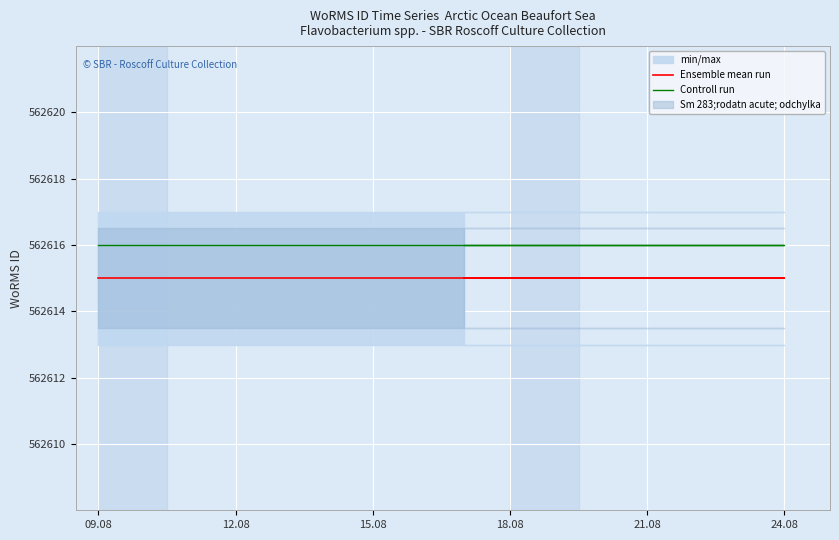

What is the total value across all series at 18.08?

1125231